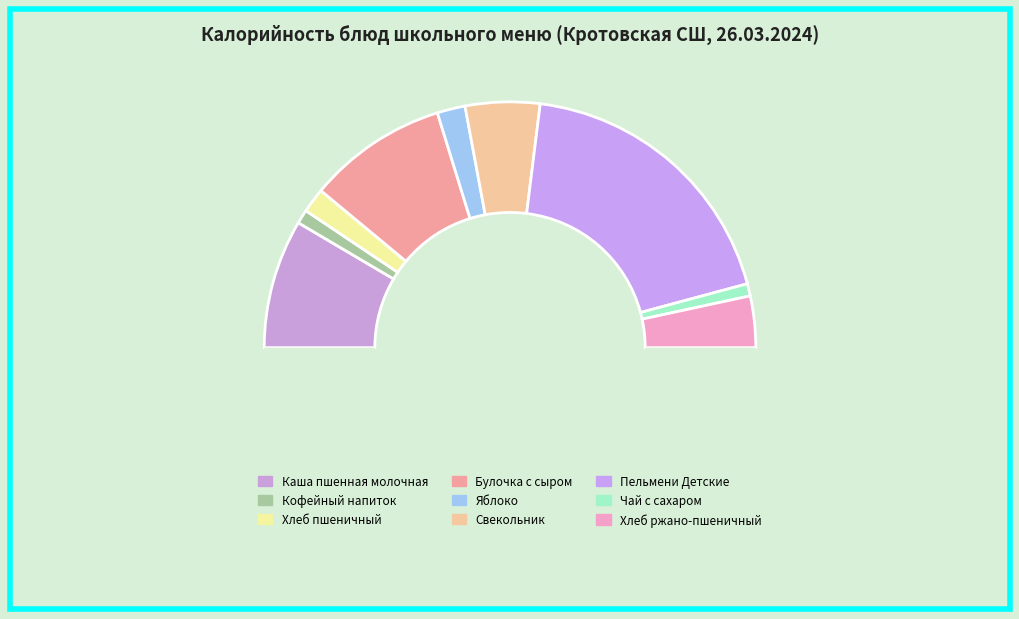

Count the number of slices in the pie.

10